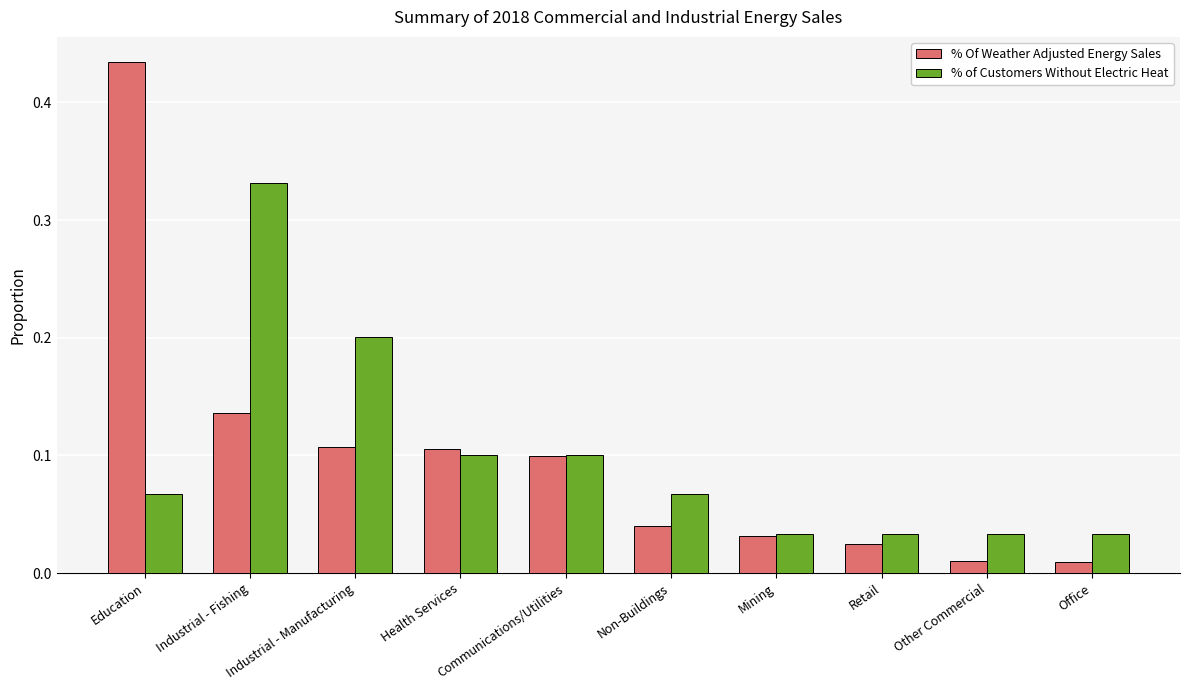

Is it true that % Of Weather Adjusted Energy Sales equals 0.2 at Industrial - Manufacturing?

False